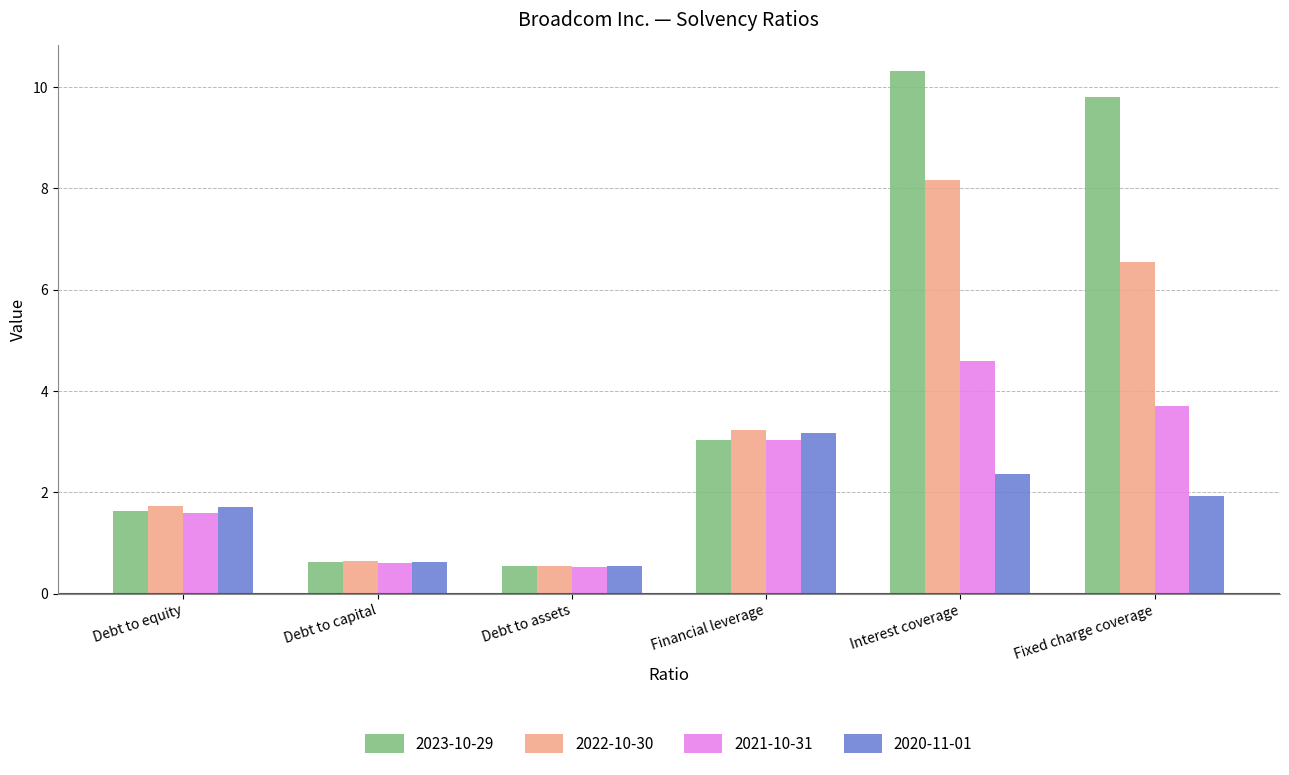

The 2022-10-30 series shows 0.5 at Debt to assets. True or false?

True